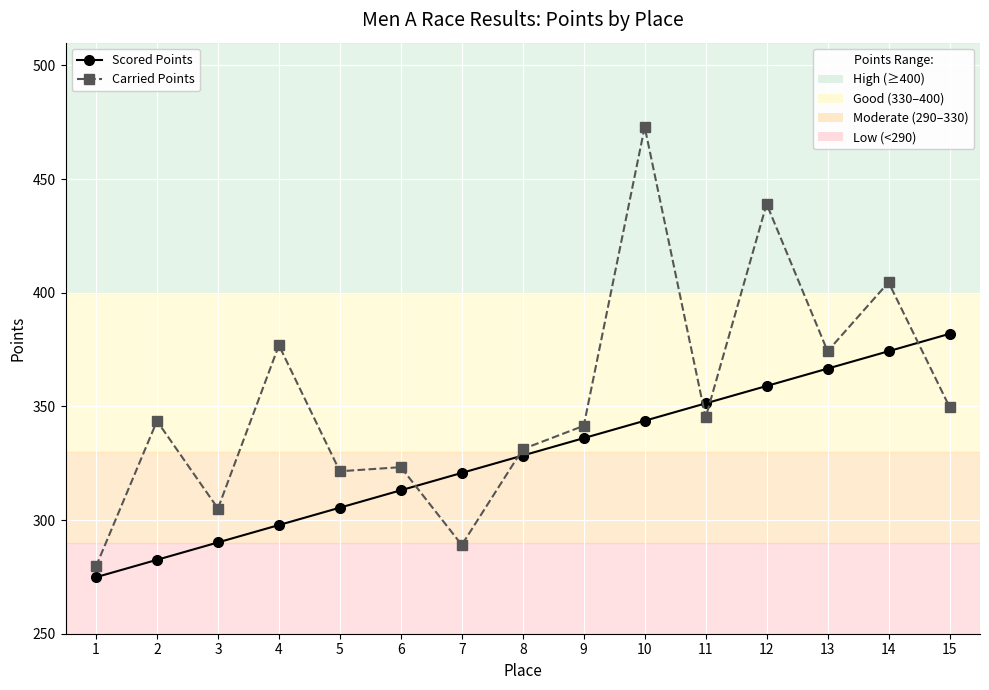

What is the smallest value displayed?

274.9